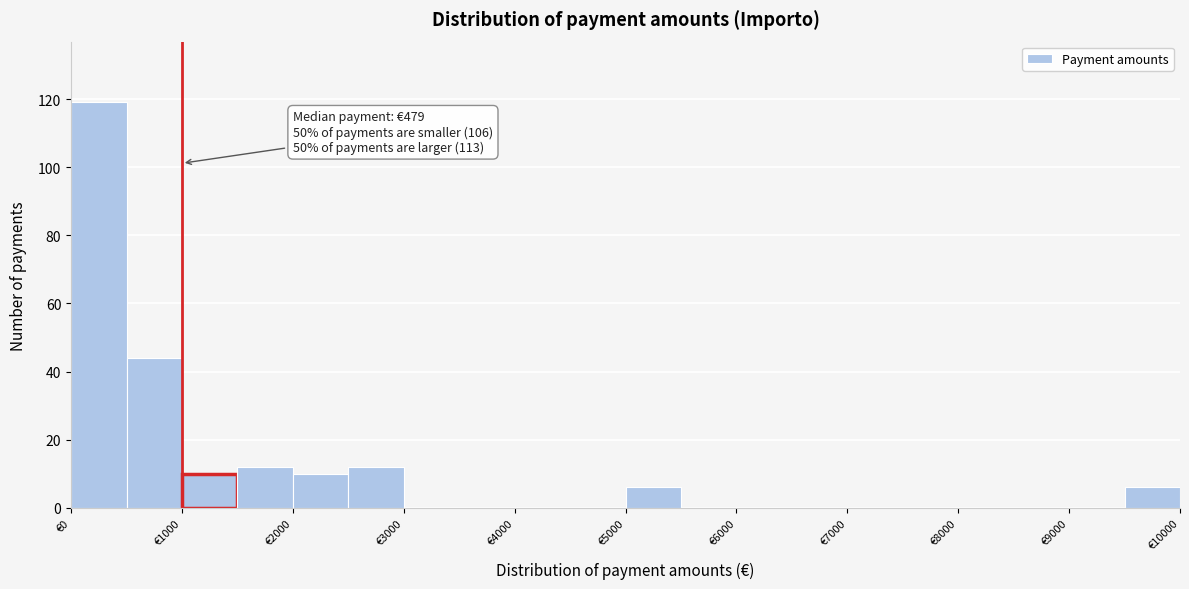

Over which range of the x-axis is the bar tallest?

0 to 500